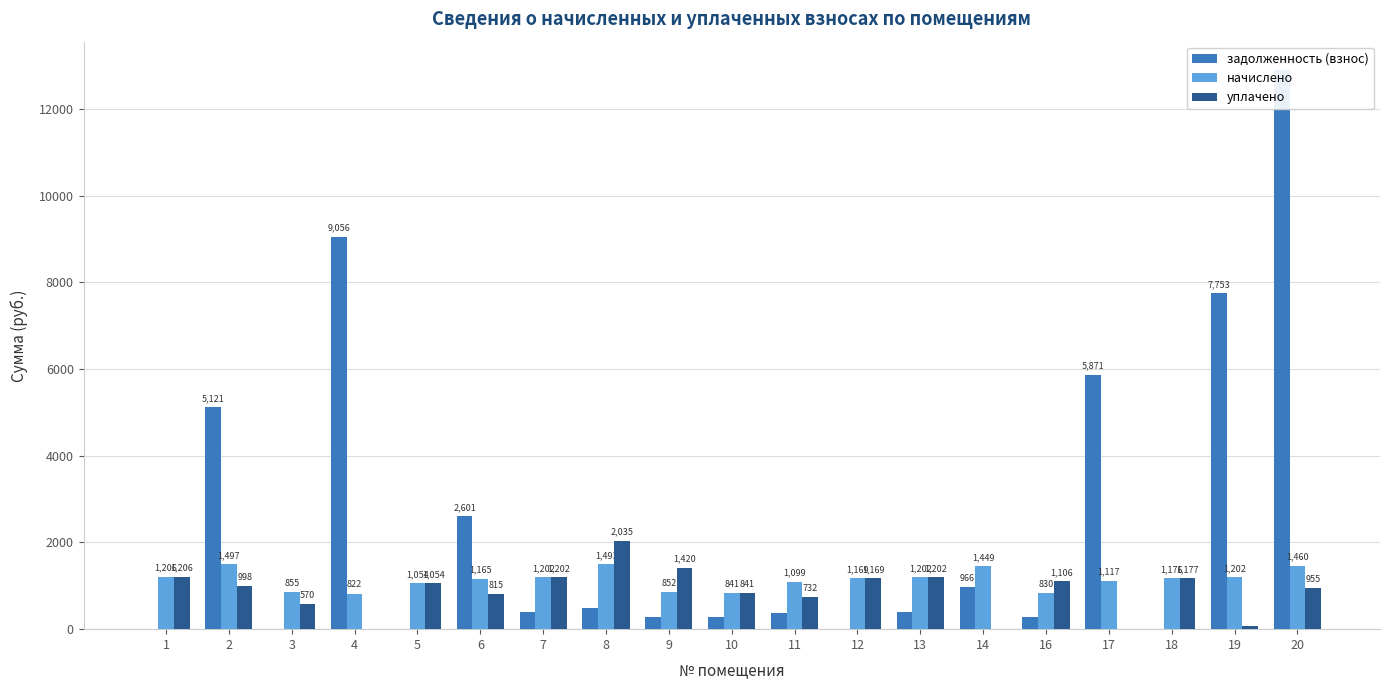

Reading left to right, what are all the values shown in this chart?

задолженность (взнос): 0.0	5121.4	0.0	9055.7	0.0	2600.7	400.6	497.8	283.9	280.2	366.2	0.0	400.6	966.0	276.5	5871.4	0.6	7752.5	12904.0
начислено: 1205.6	1496.9	855.4	822.2	1054.5	1165.1	1202.0	1493.2	851.7	840.6	1098.7	1168.8	1202.0	1449.0	829.6	1117.2	1176.2	1202.0	1460.0
уплачено: 1205.6	997.9	570.3	0.0	1054.5	815.3	1202.0	2034.9	1419.5	840.6	732.5	1168.8	1202.0	0.0	1106.1	0.0	1177.0	68.5	954.9